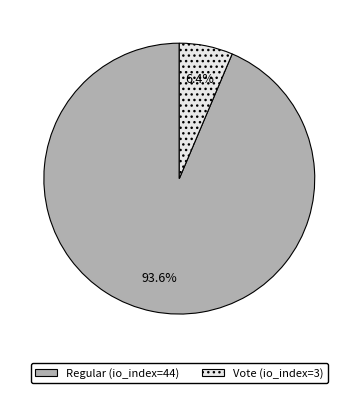

The Vote (io_index=3) slice represents 1% of the pie. True or false?

False